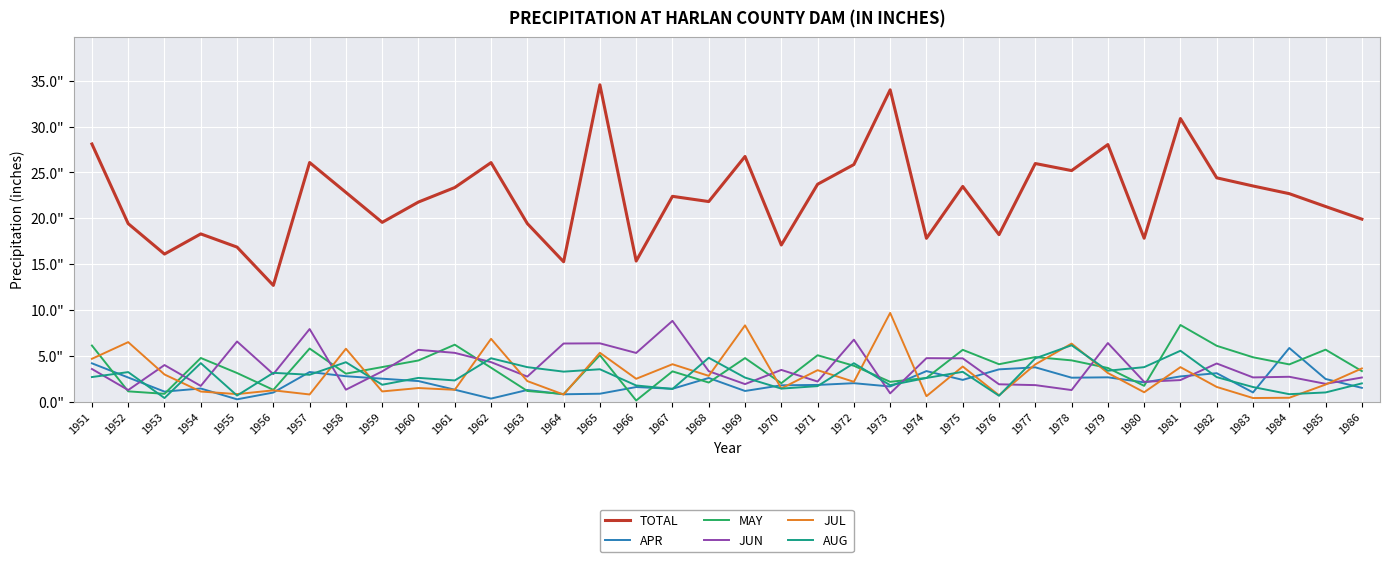

Reading right to left, transcribe all the data shown in this chart.

TOTAL: 1986=19.9	1985=21.3	1984=22.7	1983=23.5	1982=24.4	1981=30.9	1980=17.8	1979=28.0	1978=25.2	1977=26.0	1976=18.2	1975=23.5	1974=17.8	1973=34.0	1972=25.9	1971=23.7	1970=17.1	1969=26.7	1968=21.8	1967=22.4	1966=15.3	1965=34.6	1964=15.2	1963=19.4	1962=26.1	1961=23.4	1960=21.8	1959=19.6	1958=22.8	1957=26.1	1956=12.7	1955=16.9	1954=18.3	1953=16.1	1952=19.4	1951=28.1
APR: 1986=1.5	1985=2.5	1984=5.8	1983=1.0	1982=3.1	1981=2.7	1980=2.1	1979=2.6	1978=2.6	1977=3.7	1976=3.5	1975=2.4	1974=3.3	1973=1.6	1972=2.0	1971=1.8	1970=1.8	1969=1.1	1968=2.6	1967=1.4	1966=1.6	1965=0.8	1964=0.8	1963=1.3	1962=0.3	1961=1.3	1960=2.2	1959=2.5	1958=2.8	1957=3.2	1956=1.0	1955=0.2	1954=1.4	1953=1.1	1952=2.6	1951=4.2
MAY: 1986=3.3	1985=5.7	1984=4.0	1983=4.8	1982=6.1	1981=8.3	1980=1.7	1979=3.7	1978=4.5	1977=4.8	1976=4.1	1975=5.6	1974=2.6	1973=2.1	1972=3.9	1971=5.0	1970=2.0	1969=4.7	1968=2.1	1967=3.3	1966=0.1	1965=5.1	1964=0.8	1963=1.1	1962=3.7	1961=6.2	1960=4.5	1959=3.8	1958=3.0	1957=5.8	1956=1.3	1955=3.1	1954=4.8	1953=0.8	1952=1.1	1951=6.1
JUN: 1986=2.6	1985=1.9	1984=2.7	1983=2.6	1982=4.2	1981=2.3	1980=2.1	1979=6.4	1978=1.2	1977=1.8	1976=1.9	1975=4.7	1974=4.7	1973=0.9	1972=6.8	1971=2.2	1970=3.5	1969=1.9	1968=3.3	1967=8.8	1966=5.3	1965=6.3	1964=6.3	1963=2.7	1962=4.3	1961=5.3	1960=5.6	1959=3.3	1958=1.3	1957=7.9	1956=3.0	1955=6.5	1954=1.7	1953=4.0	1952=1.2	1951=3.5
JUL: 1986=3.6	1985=1.9	1984=0.4	1983=0.4	1982=1.6	1981=3.8	1980=1.0	1979=3.1	1978=6.3	1977=4.0	1976=0.7	1975=3.8	1974=0.6	1973=9.7	1972=2.1	1971=3.4	1970=1.4	1969=8.3	1968=2.8	1967=4.1	1966=2.5	1965=5.3	1964=0.8	1963=2.2	1962=6.8	1961=1.3	1960=1.5	1959=1.1	1958=5.8	1957=0.8	1956=1.2	1955=0.8	1954=1.1	1953=3.0	1952=6.5	1951=4.7
AUG: 1986=2.0	1985=1.0	1984=0.8	1983=1.6	1982=2.7	1981=5.5	1980=3.8	1979=3.4	1978=6.1	1977=4.7	1976=0.6	1975=3.2	1974=2.6	1973=1.8	1972=4.2	1971=1.7	1970=1.4	1969=2.6	1968=4.8	1967=1.4	1966=1.8	1965=3.5	1964=3.3	1963=3.8	1962=4.7	1961=2.3	1960=2.6	1959=1.8	1958=4.3	1957=2.9	1956=3.1	1955=0.7	1954=4.2	1953=0.4	1952=3.2	1951=2.7